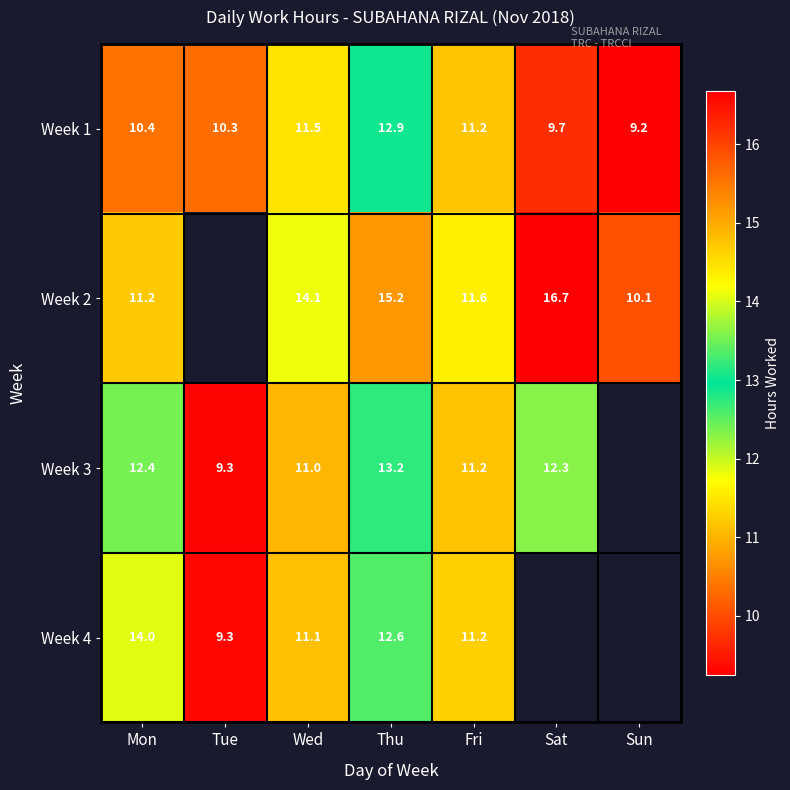

Is it true that Week 2 equals 6.6 at Sun?

False